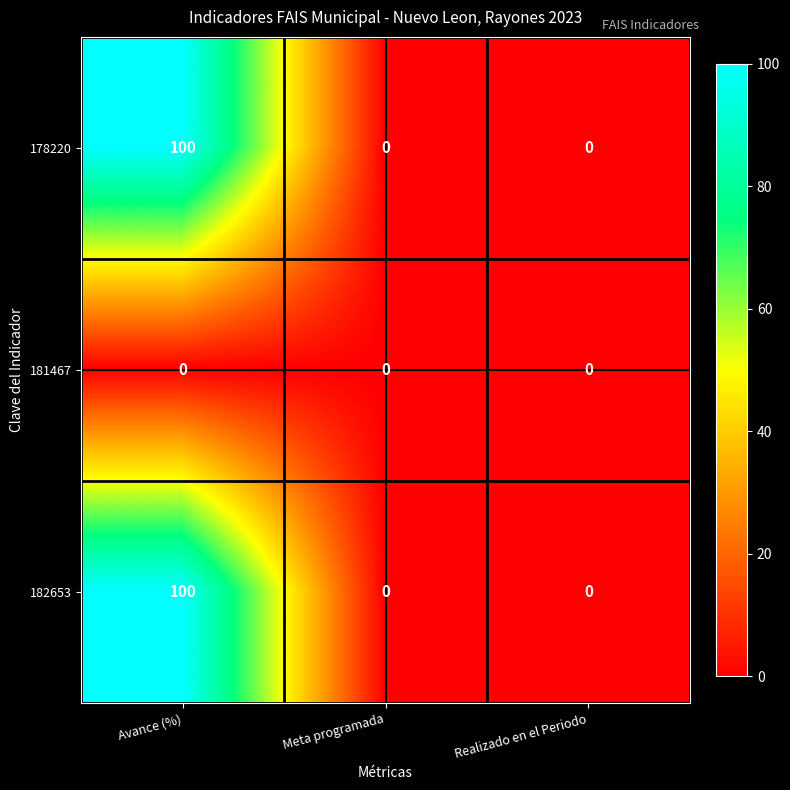

How many 182653 values are between 0 and 100?

3